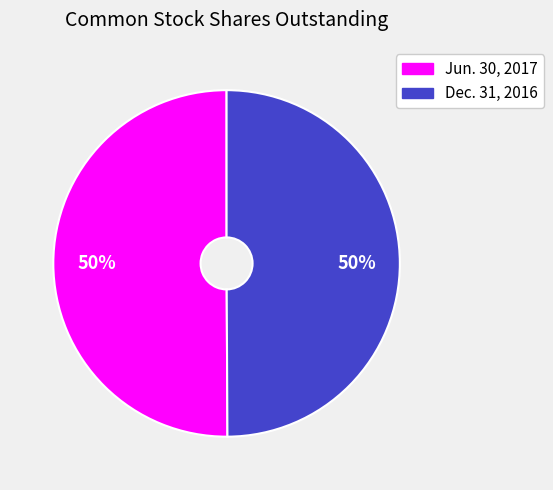

Combined, do Dec. 31, 2016 and Jun. 30, 2017 account for over 50%?

Yes